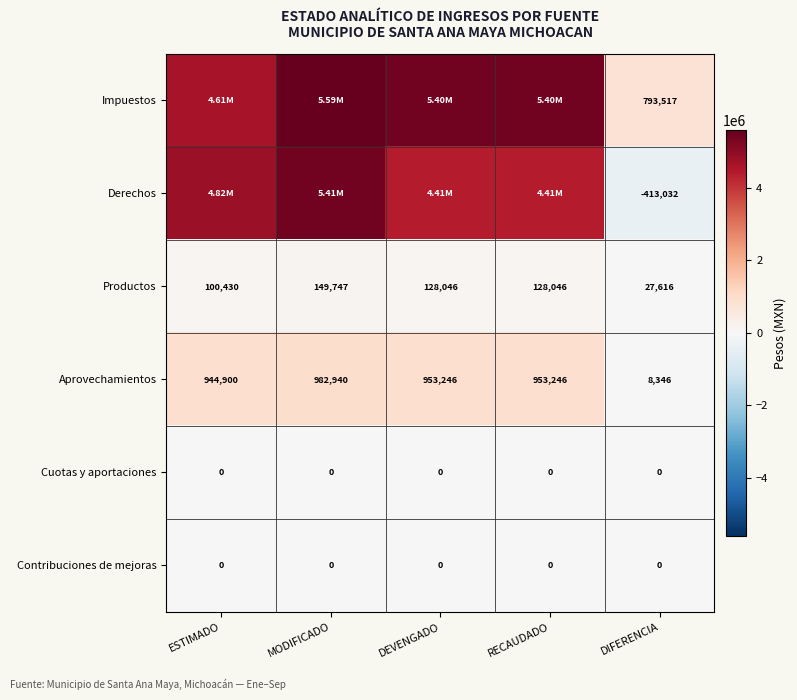

At which category is the sum across all series the highest?

MODIFICADO